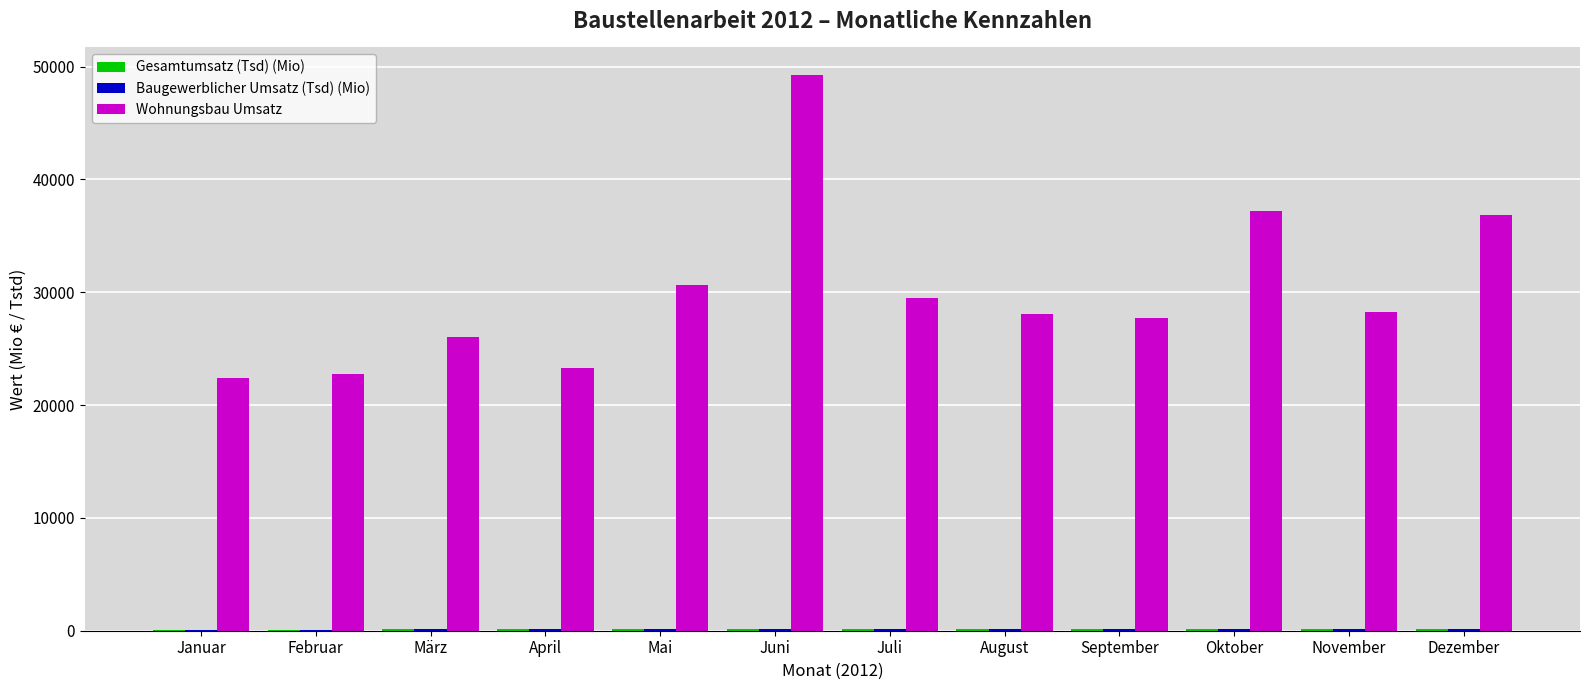

The Wohnungsbau Umsatz series shows 30664.0 at Mai. True or false?

True